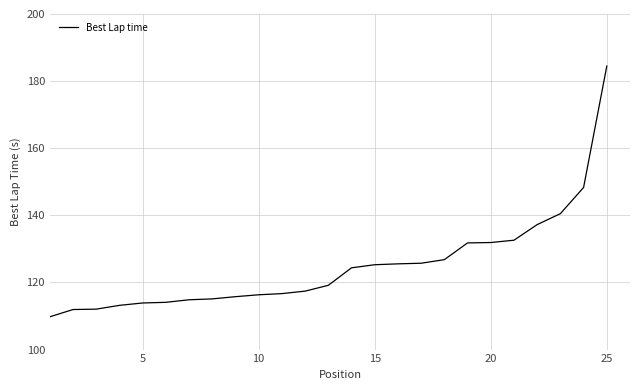

What is the greatest value displayed?

184.5